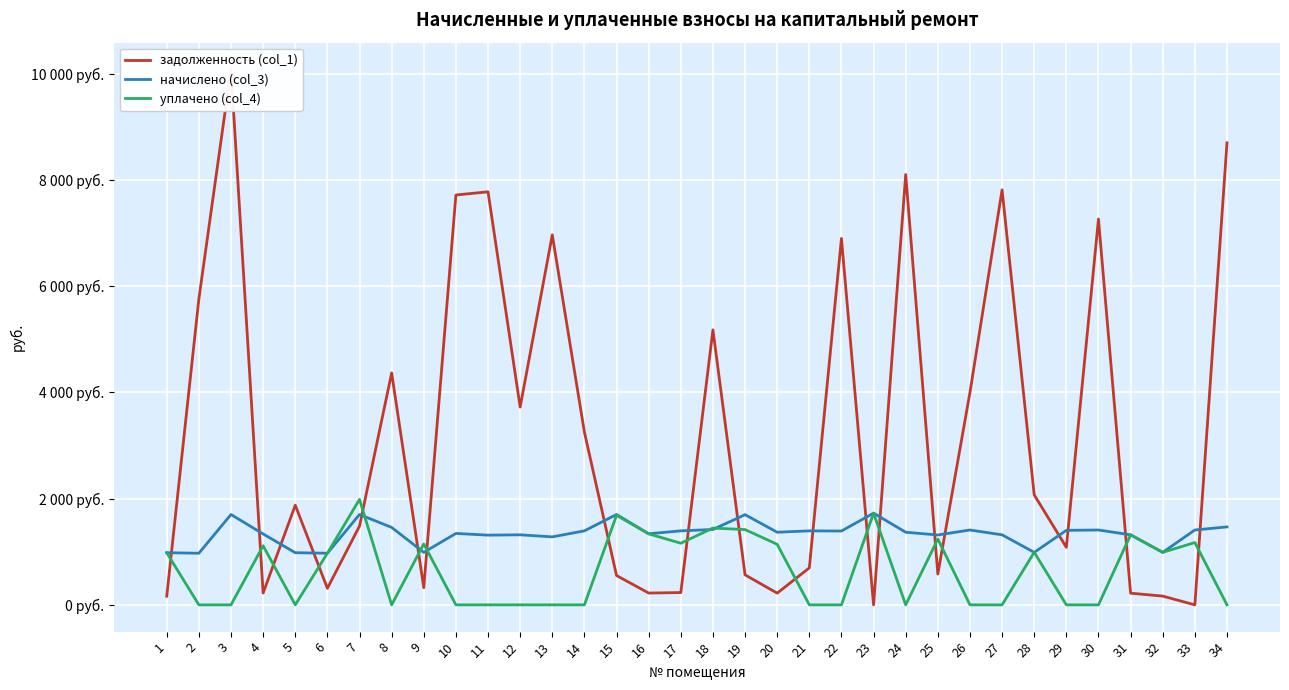

What is the difference between the начислено (col_3) values at 32 and 10?

356.4